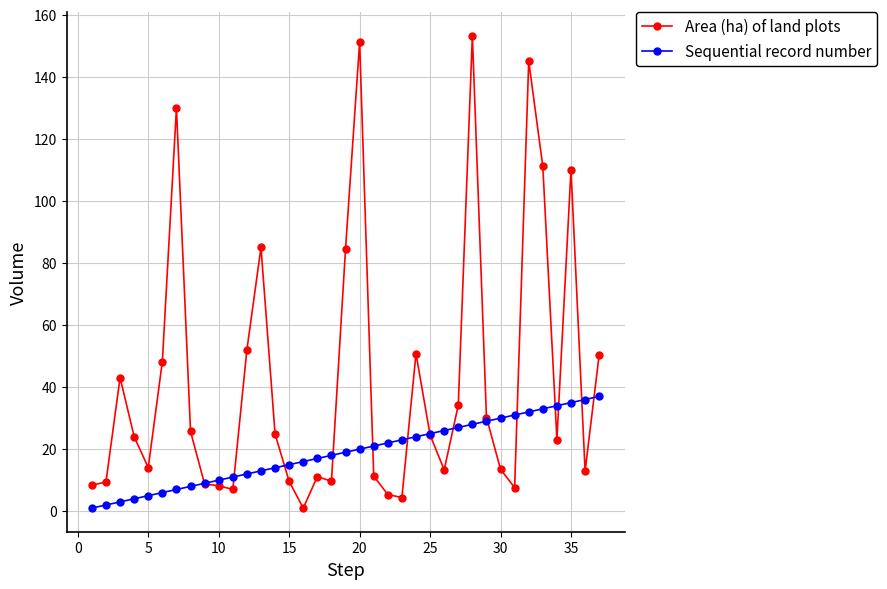

What is the value of the Sequential record number point at the 22nd from the left?

22.0